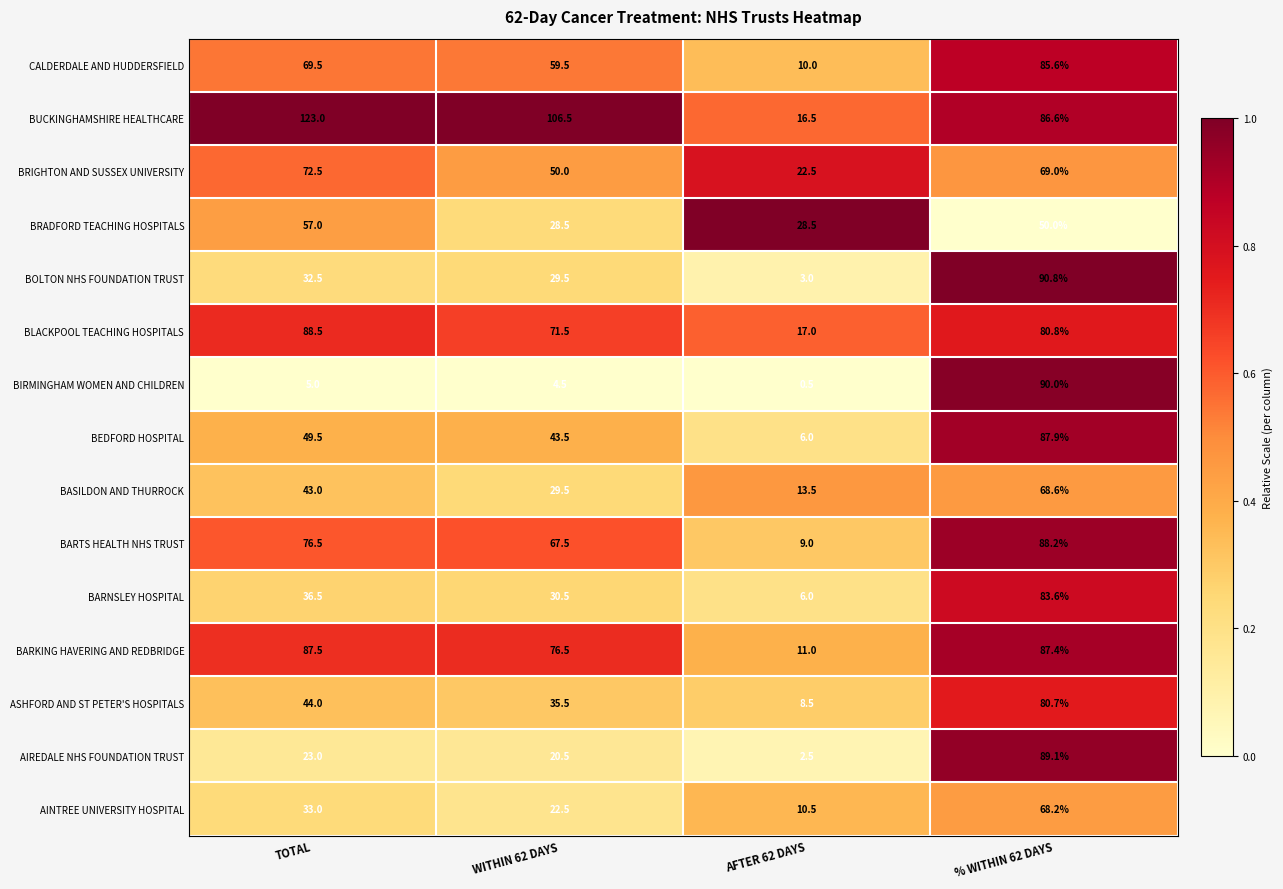

At which category is the sum across all series the highest?

% WITHIN 62 DAYS